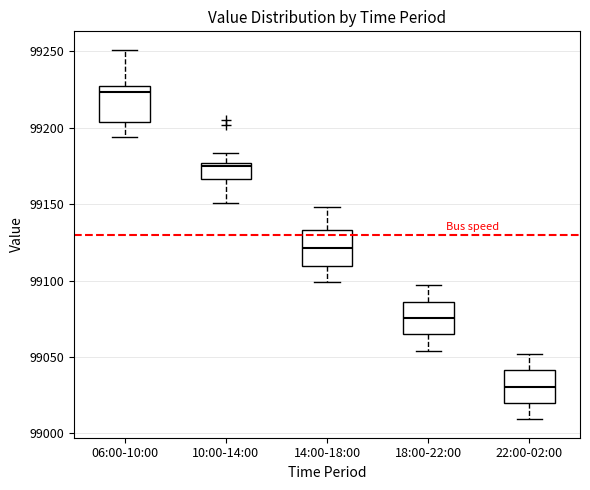

Reading left to right, transcribe this box plot: for each box, give where its median line is, the range the box spans, and where its two whiskers end, as read against the y-axis. The values are not printed on the chart, so give them approximately, as read against the axis.

06:00-10:00: median 99225, box 99205 to 99230, whiskers 99195 to 99250
10:00-14:00: median 99175 (just below the box's upper edge), box 99165 to 99175, whiskers 99150 to 99185
14:00-18:00: median 99120, box 99110 to 99135, whiskers 99100 to 99150
18:00-22:00: median 99075, box 99065 to 99085, whiskers 99055 to 99095
22:00-02:00: median 99030, box 99020 to 99040, whiskers 99010 to 99050